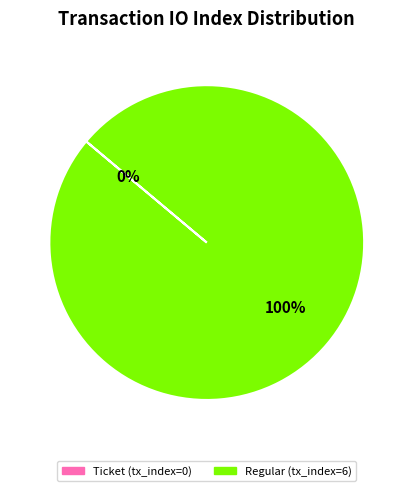

True or false: Regular (tx_index=6) accounts for 100% of the total.

True